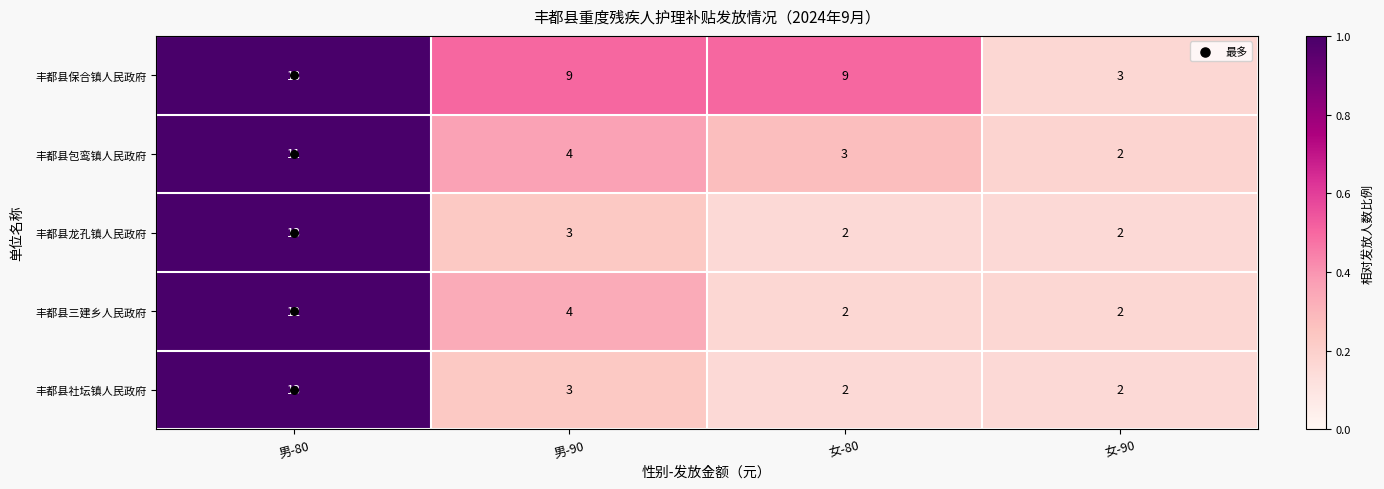

What is the sum of all 丰都县三建乡人民政府 values?

20